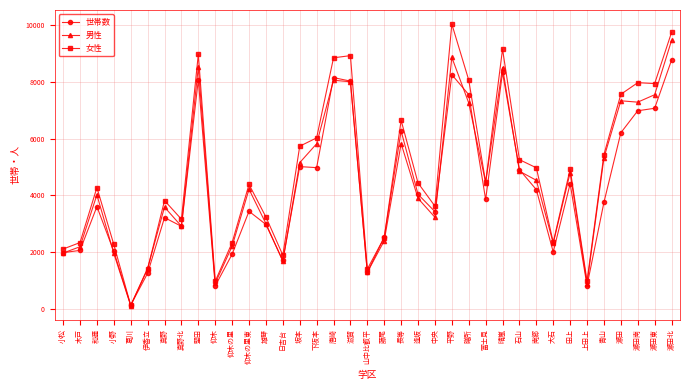

What is the difference between the highest and lowest values at 長等?

817